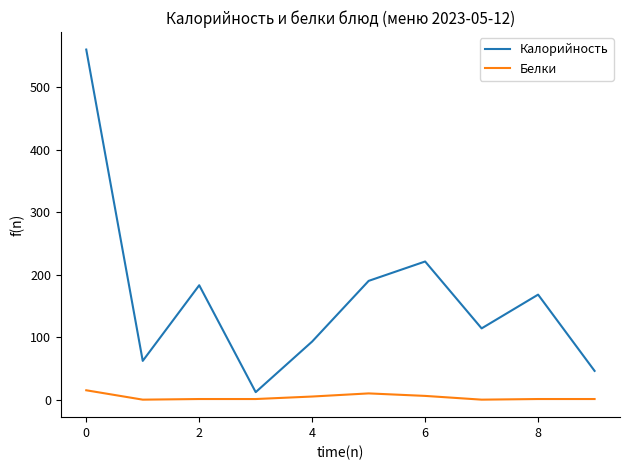

Which series has the largest total across all categories?

Калорийность